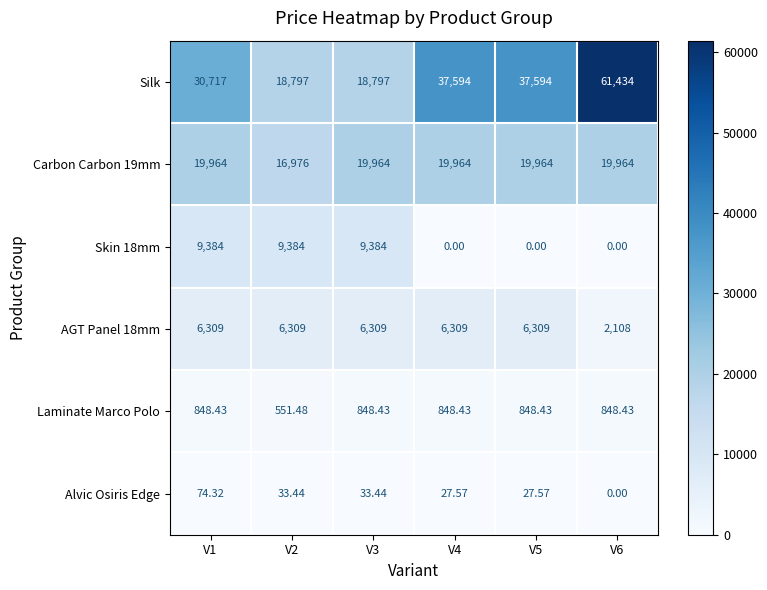

Is the value of Laminate Marco Polo at V1 greater than the value of AGT Panel 18mm at V6?

No